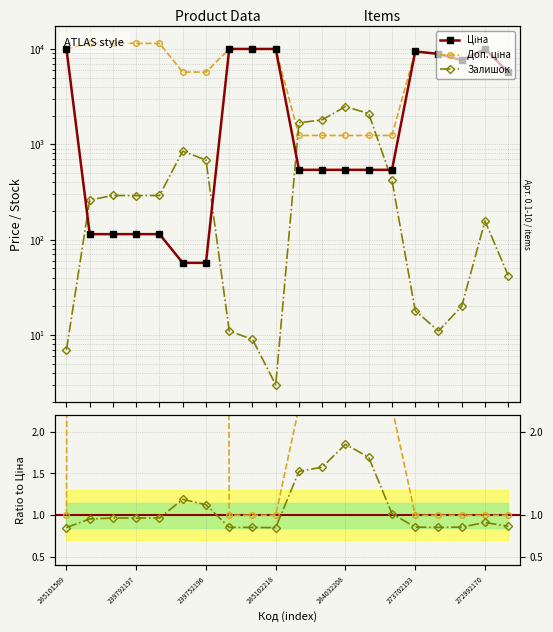

What is the difference between the highest and lowest values at 272992170?

9974.1